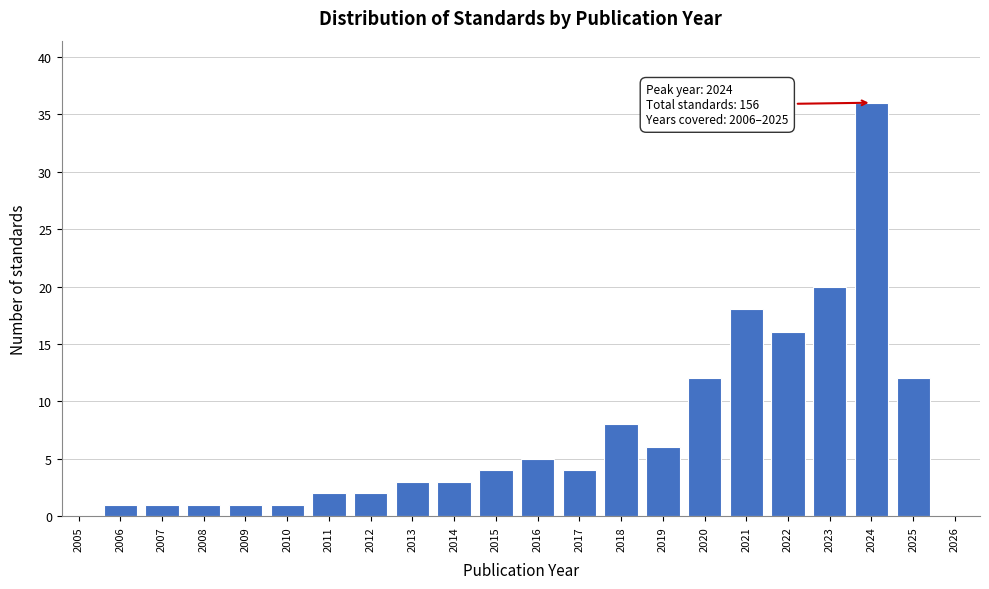

Reading left to right, transcribe all the data shown in this chart.

2005=0	2006=1	2007=1	2008=1	2009=1	2010=1	2011=2	2012=2	2013=3	2014=3	2015=4	2016=5	2017=4	2018=8	2019=6	2020=12	2021=18	2022=16	2023=20	2024=36	2025=12	2026=0